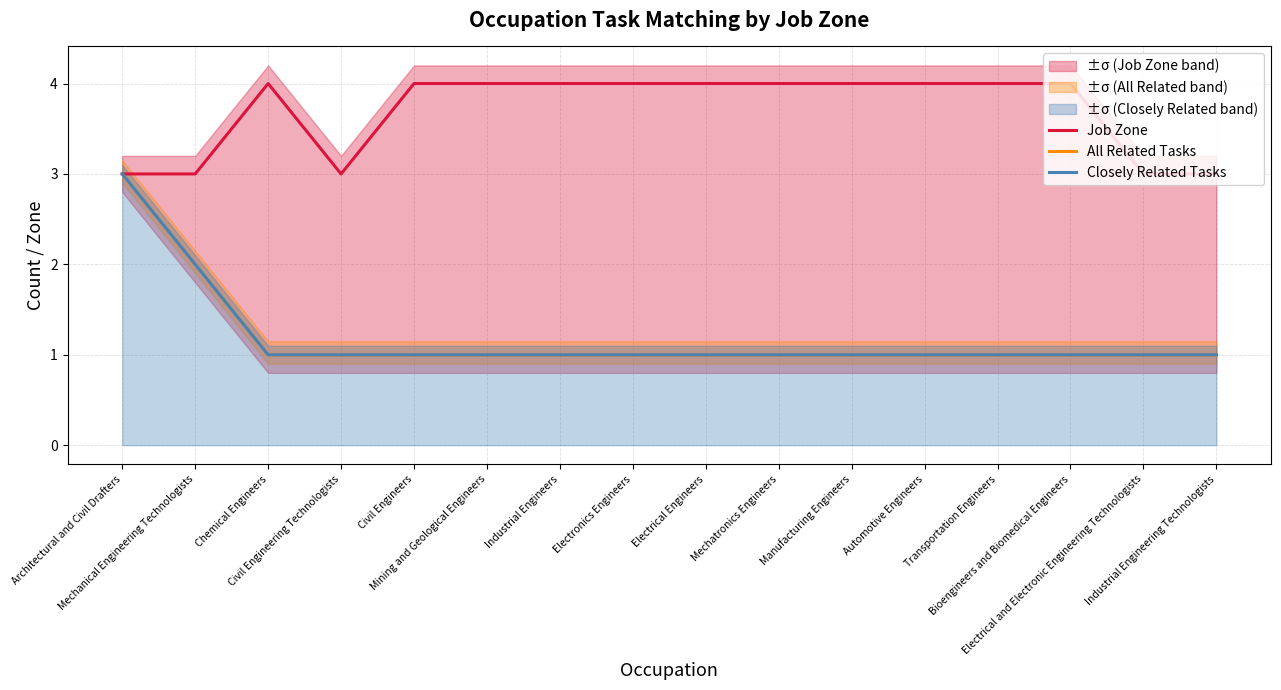

What is the sum of all All Related Tasks values?

19